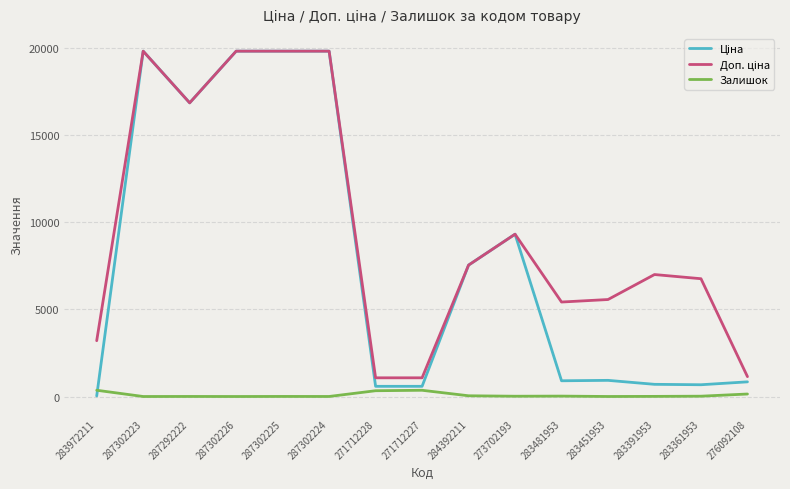

The Залишок series shows 8.0 at 283391953. True or false?

True